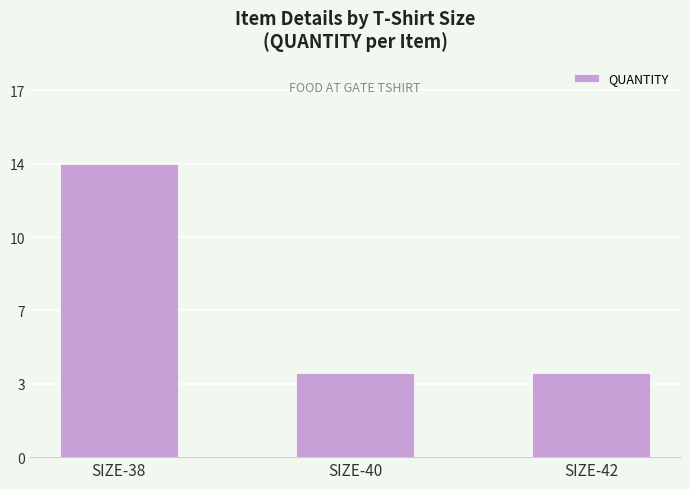

Are the bars horizontal?

No